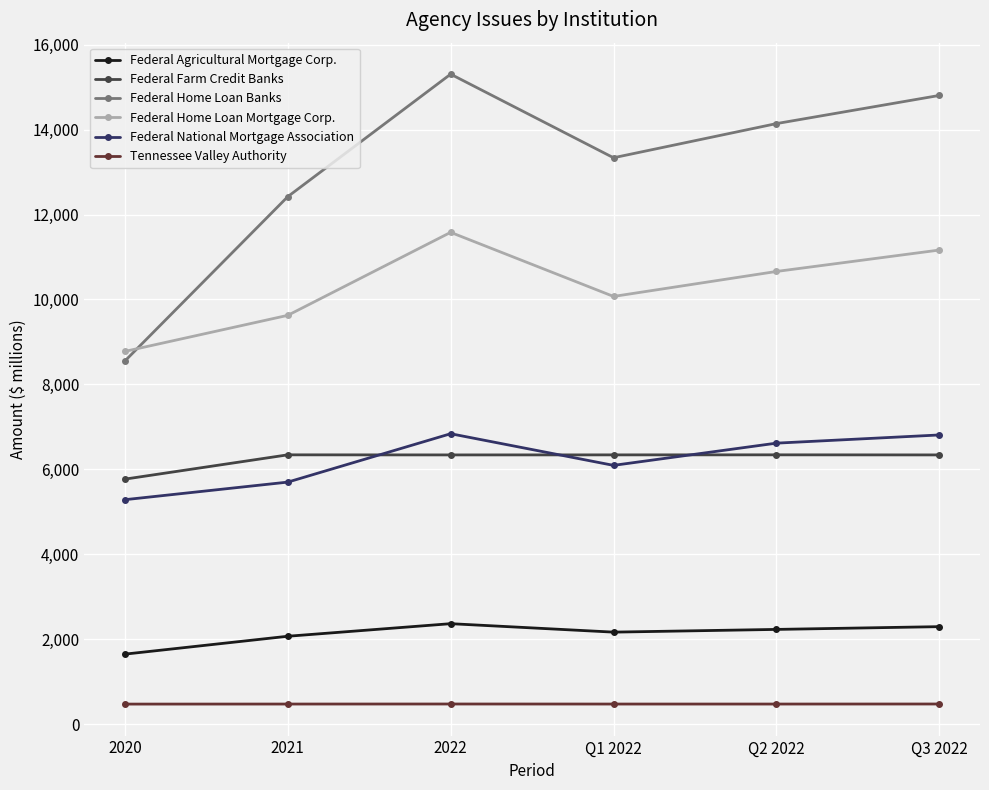

What is the average value of the Tennessee Valley Authority series?

476